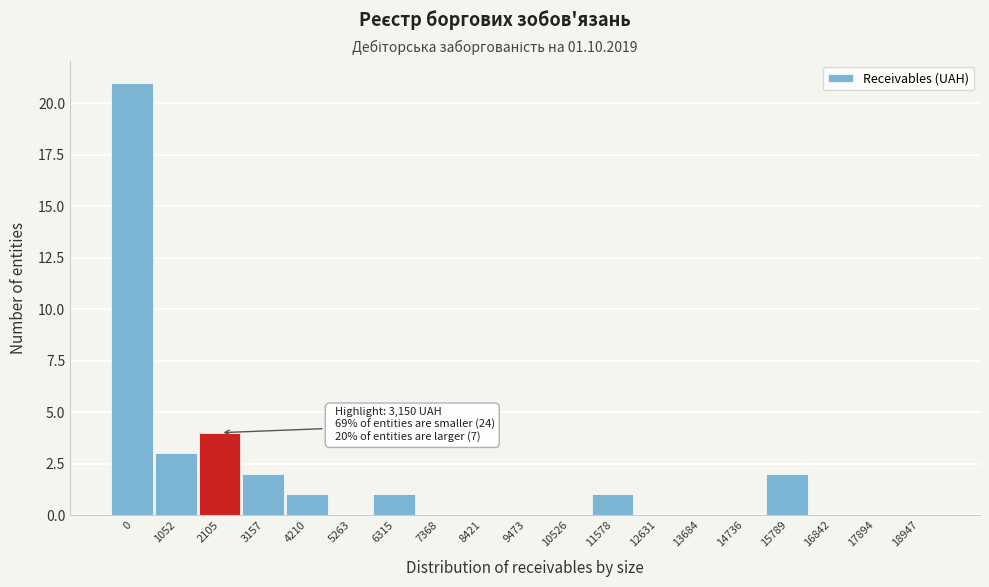

Reading left to right, what are all the values shown in this chart?

0=21	1052=3	2105=4	3157=2	4210=1	5263=0	6315=1	7368=0	8421=0	9473=0	10526=0	11578=1	12631=0	13684=0	14736=0	15789=2	16842=0	17894=0	18947=0